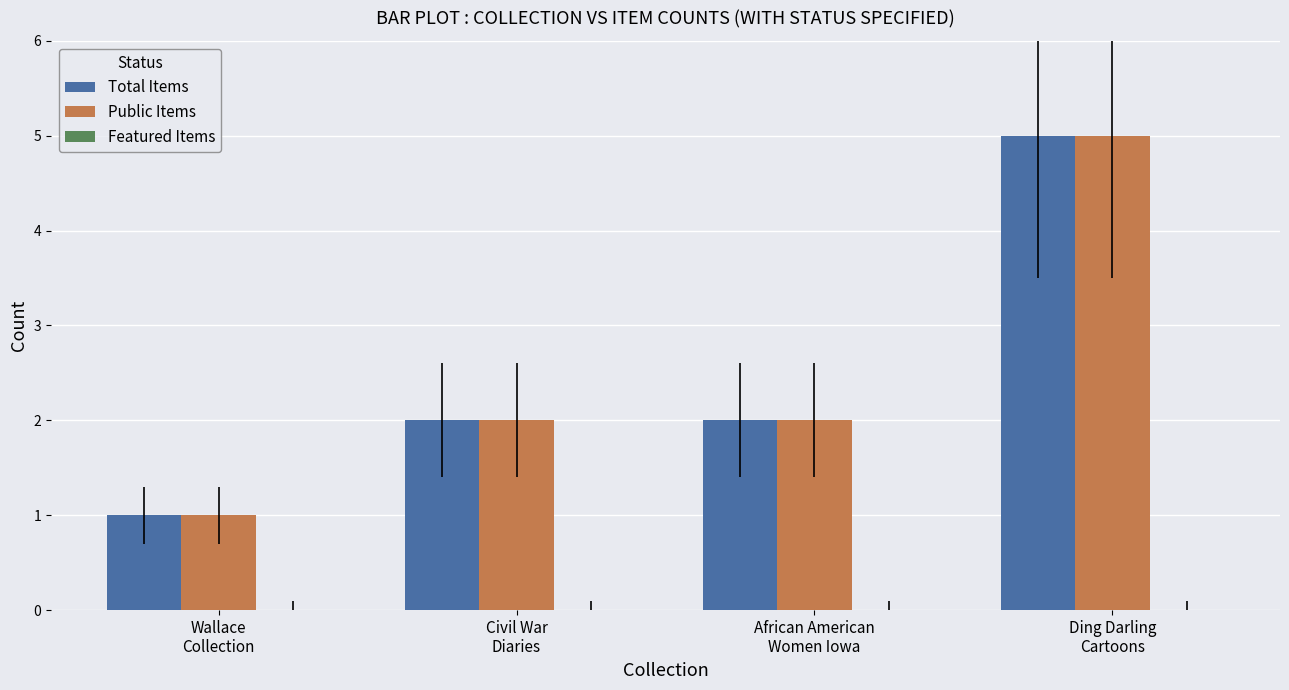

At which category does the chart reach its minimum across all series?

Wallace
Collection